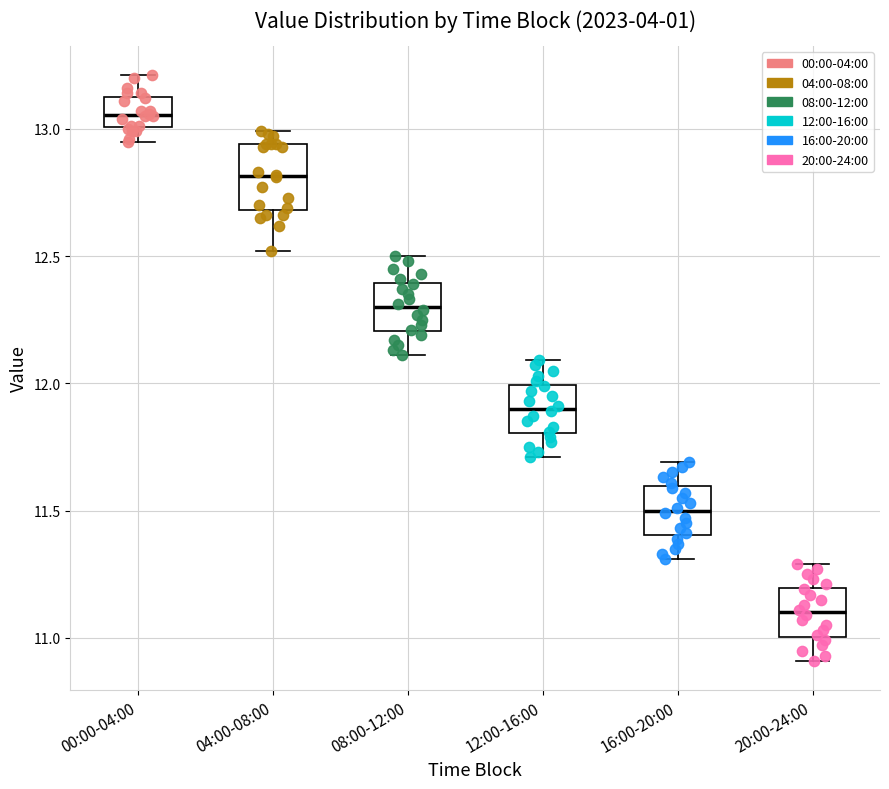

Which box's median line is the highest?

00:00-04:00